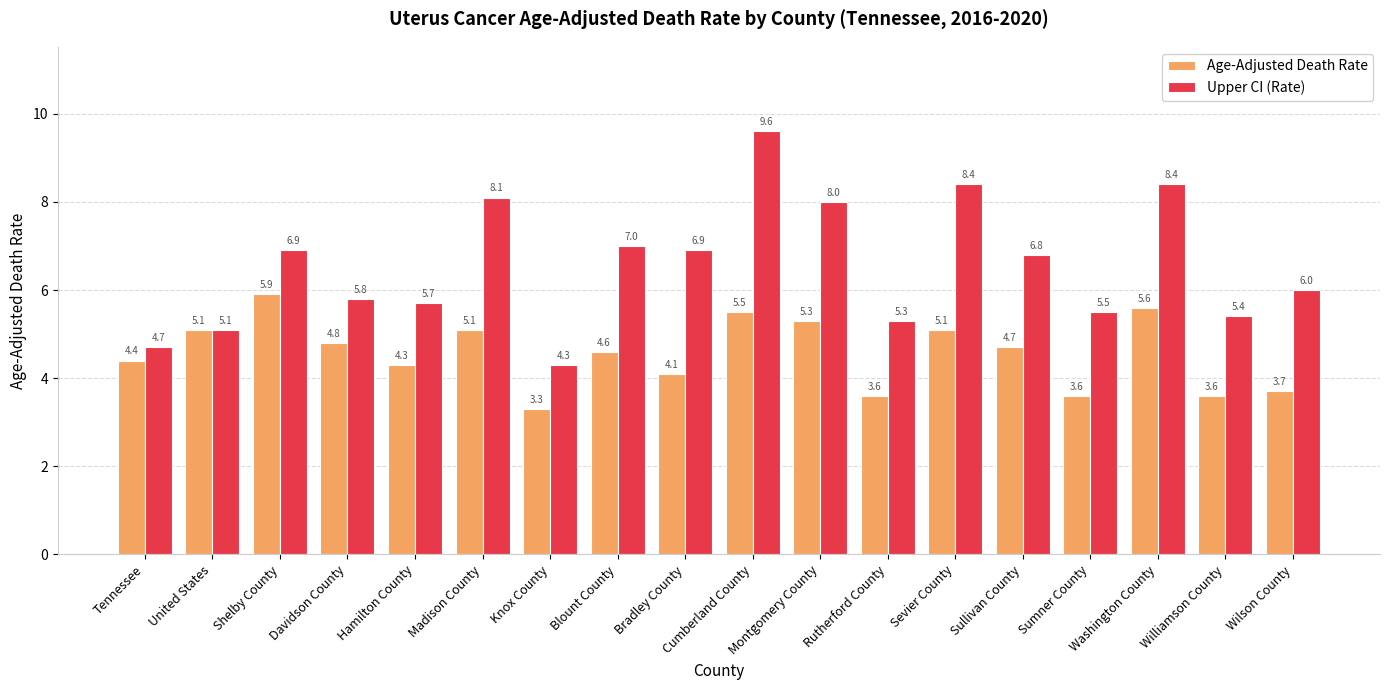

List the series in order of their overall mean, highest first.

Upper CI (Rate), Age-Adjusted Death Rate